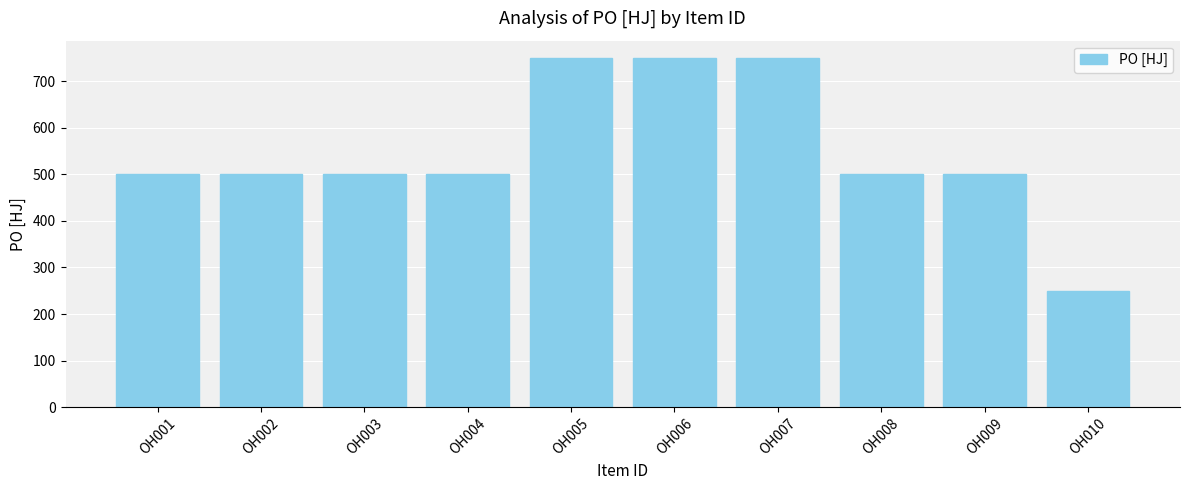

What is the ratio of the value at OH001 to the value at OH010?

2.0